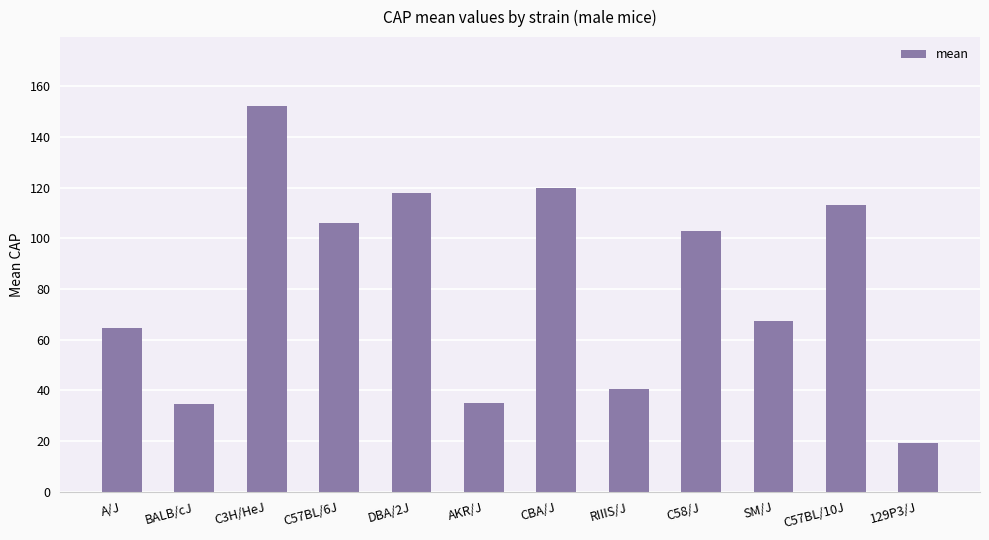

What is the maximum value shown in the chart?

152.0